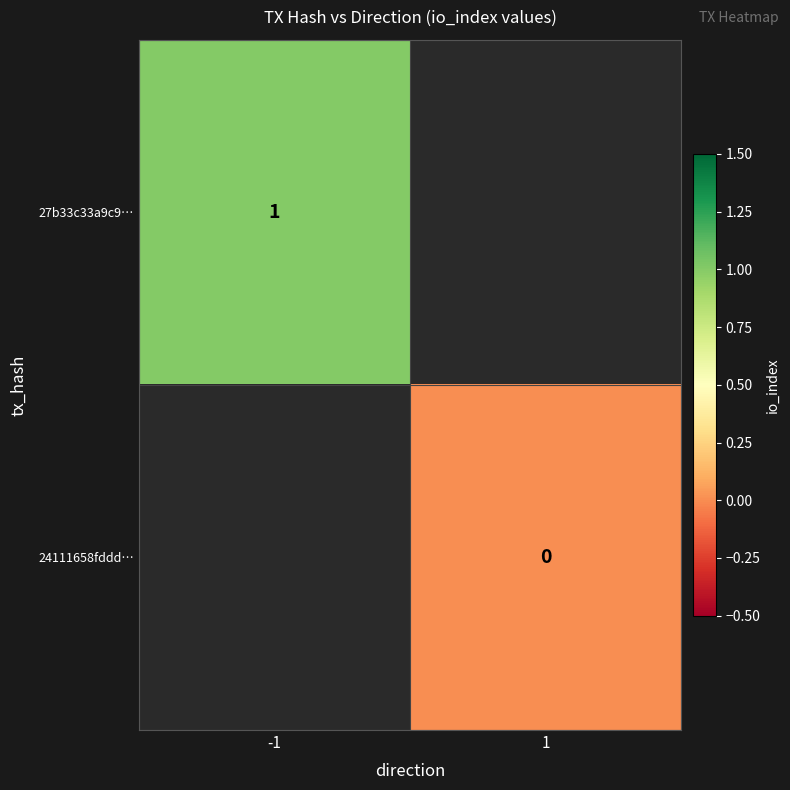

Is the value of 24111658fddd… at 1 greater than the value of 27b33c33a9c9… at -1?

No